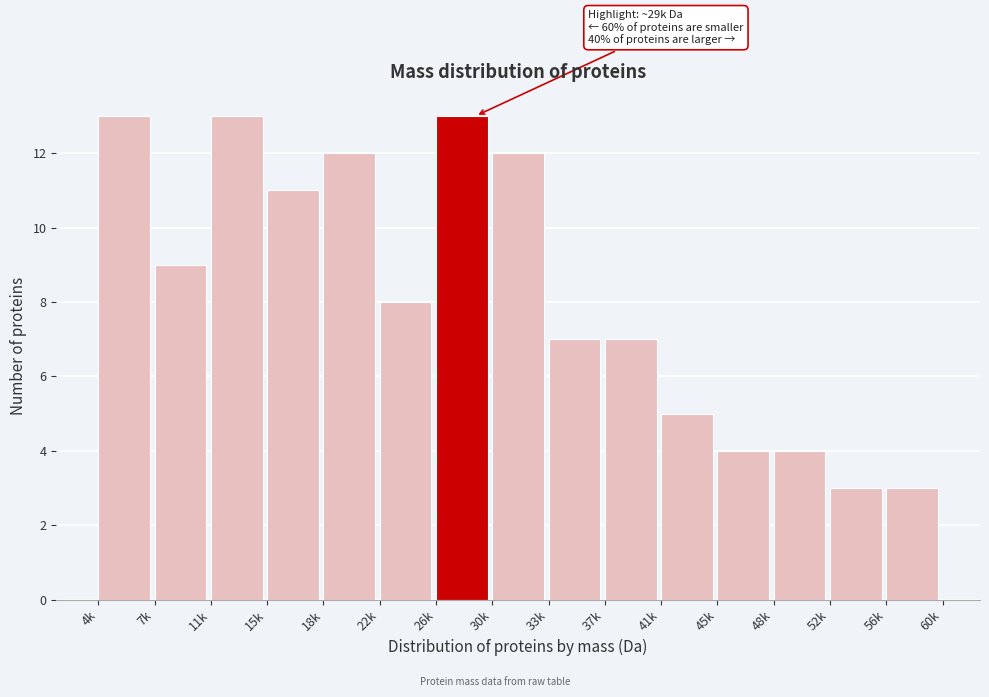

Reading left to right, transcribe all the data shown in this chart.

4k=13	7k=9	11k=13	15k=11	18k=12	22k=8	26k=13	30k=12	33k=7	37k=7	41k=5	45k=4	48k=4	52k=3	56k=3